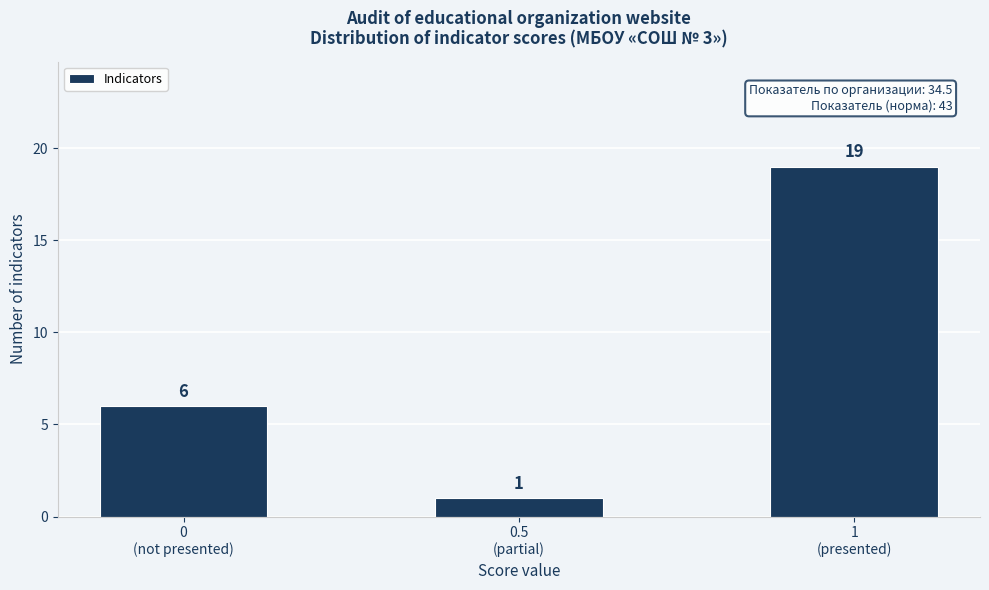

Reading left to right, extract all data points from this chart.

6	1	19